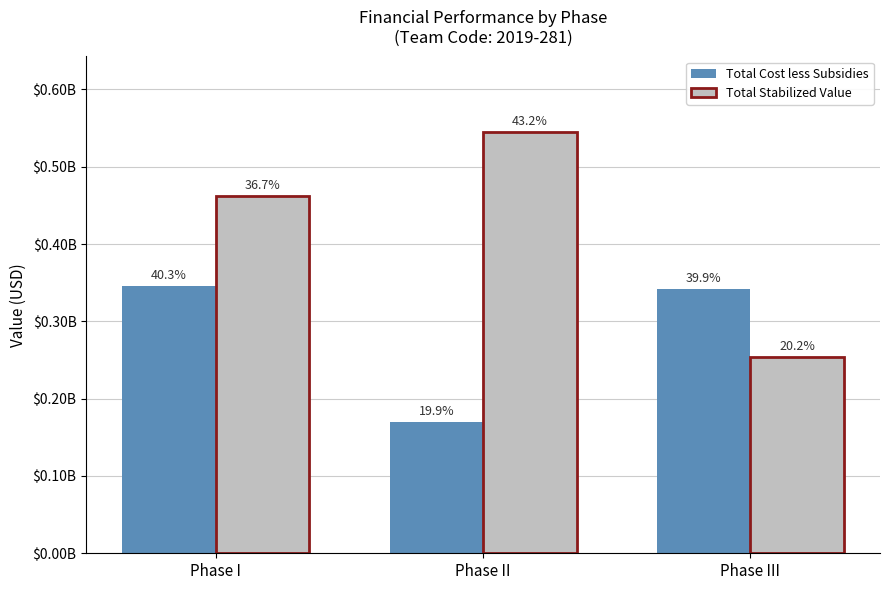

What is the difference between the highest and lowest values at Phase II?

374324920.3